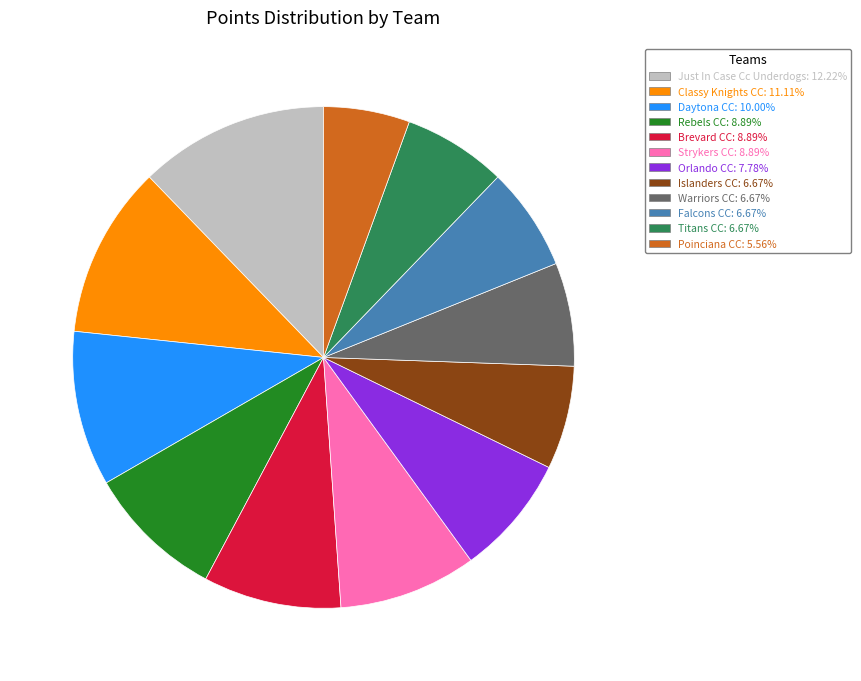

Which category has the smallest portion of the pie?

Poinciana CC